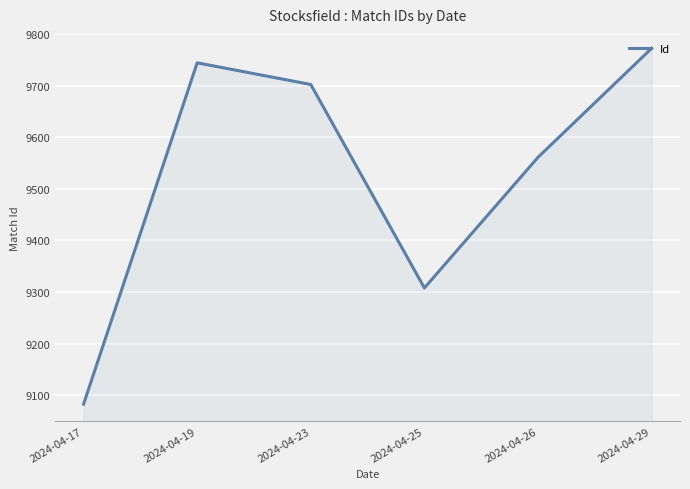

Reading right to left, what are all the values shown in this chart?

9772	9561	9308	9702	9744	9083